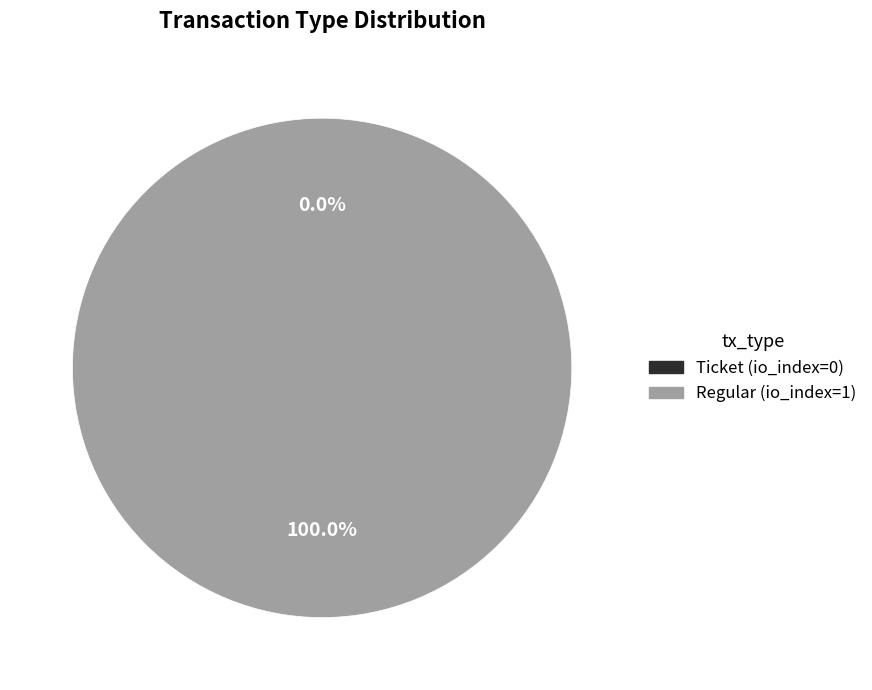

Is there any slice that represents more than half of the pie?

Yes